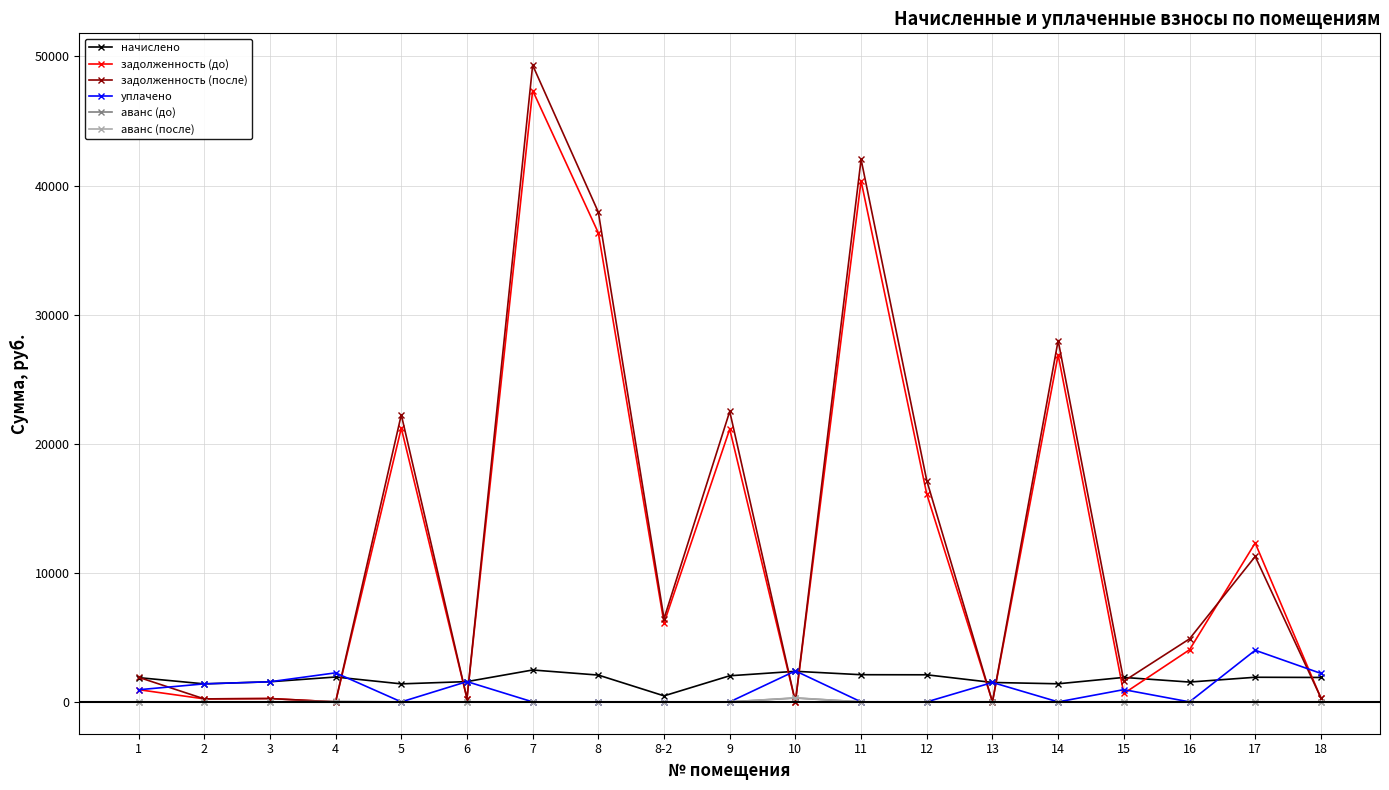

What are all the series names shown in the legend?

начислено, задолженность (до), задолженность (после), уплачено, аванс (до), аванс (после)